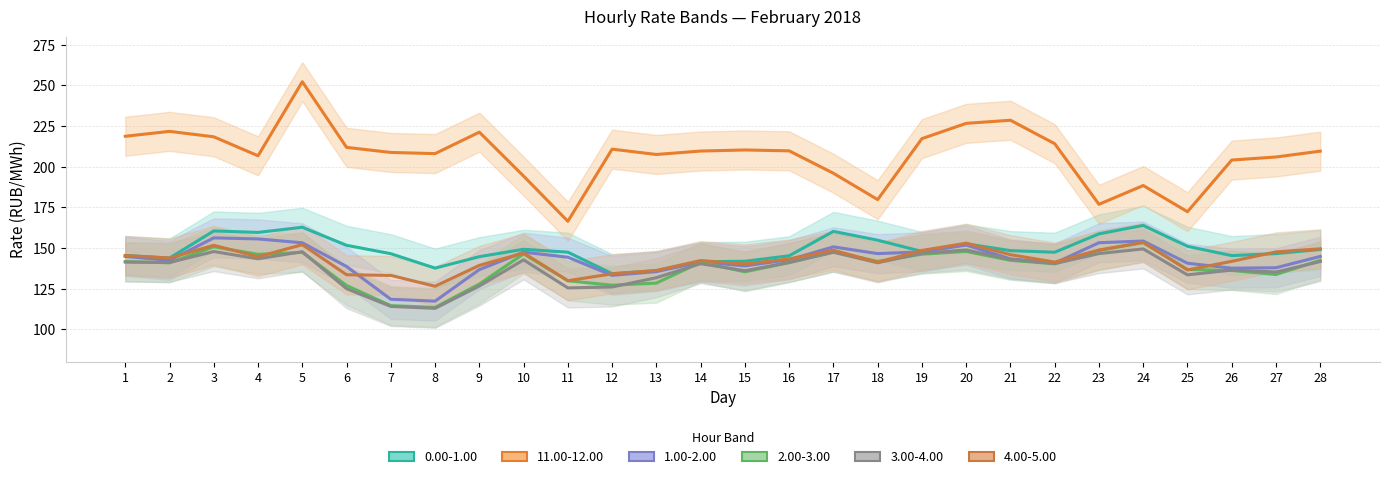

What is the sum of all 2.00-3.00 values?

3877.4